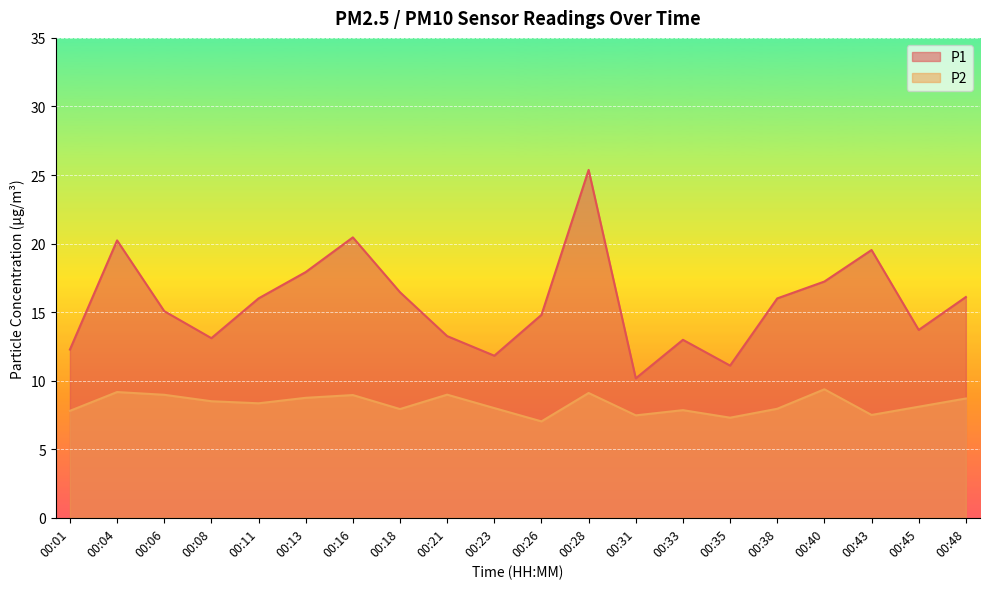

At which category is the sum across all series the highest?

00:28